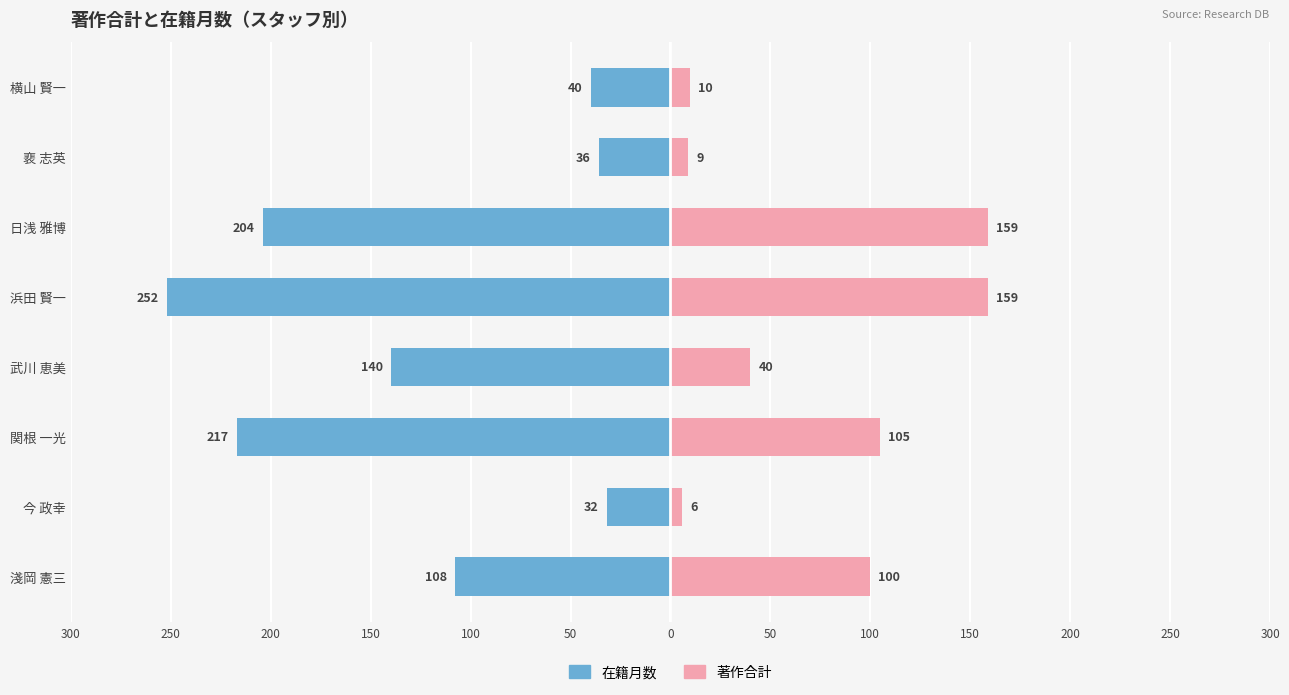

What is the difference between the maximum and second lowest values in the 著作合計 series?

150